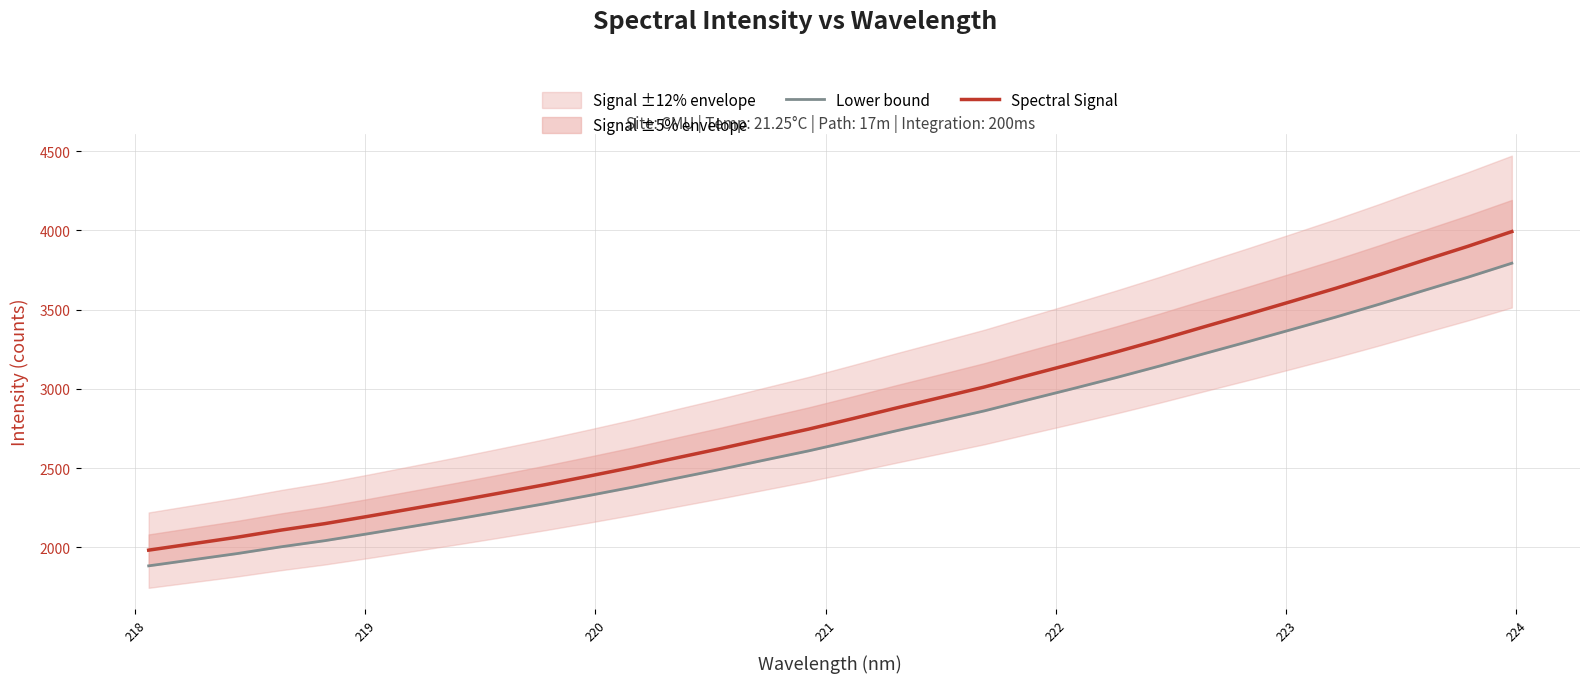

Is this an area chart (filled region under the line)?

No